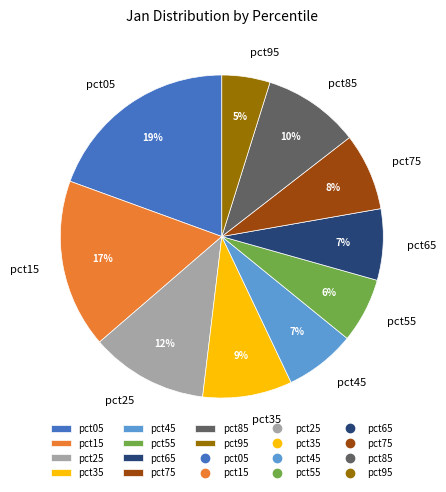

Count the number of slices in the pie.

10